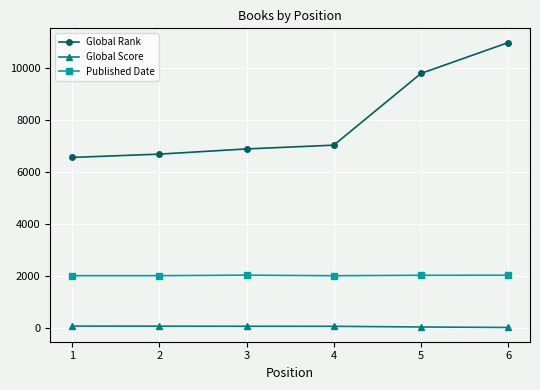

List the series in order of their peak value, highest first.

Global Rank, Published Date, Global Score